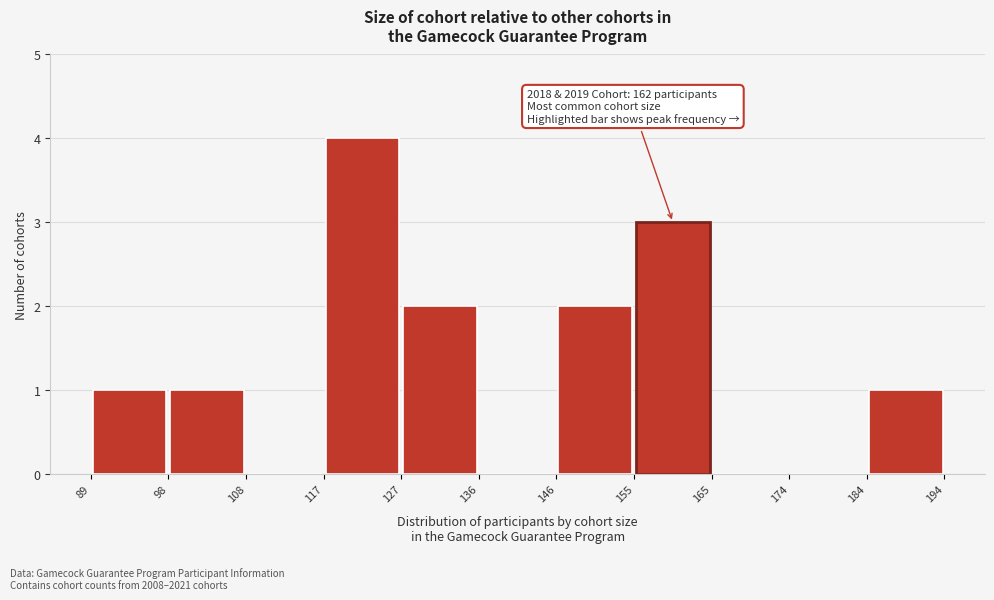

Which range on the x-axis has the tallest bar?

117 to 127